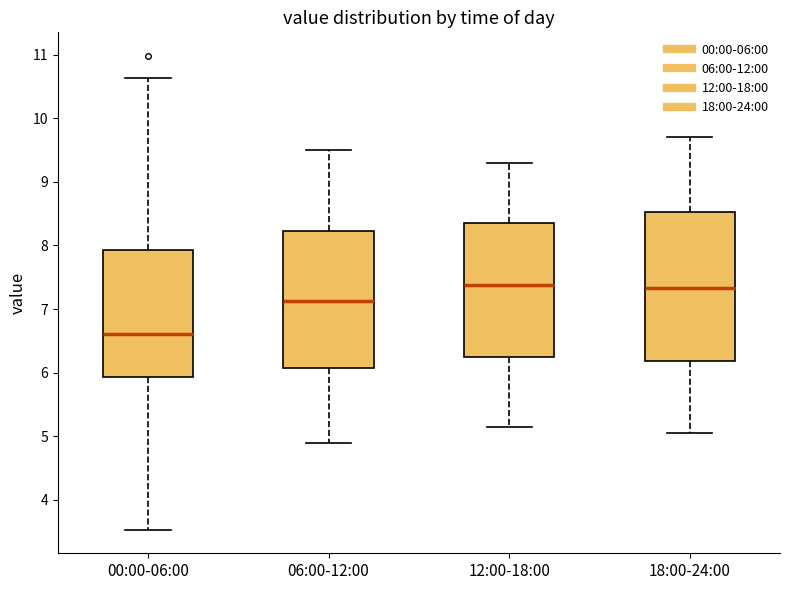

Reading left to right, read every box against the y-axis: the position of its median line, the range the box covers, and the ends of its whiskers. The values are not printed on the chart, so give them approximately, as read against the axis.

00:00-06:00: median 6.6, box 5.9 to 7.9, whiskers 3.5 to 10.6
06:00-12:00: median 7.1, box 6.1 to 8.2, whiskers 4.9 to 9.5
12:00-18:00: median 7.4, box 6.2 to 8.4, whiskers 5.2 to 9.3
18:00-24:00: median 7.3, box 6.2 to 8.5, whiskers 5.1 to 9.7